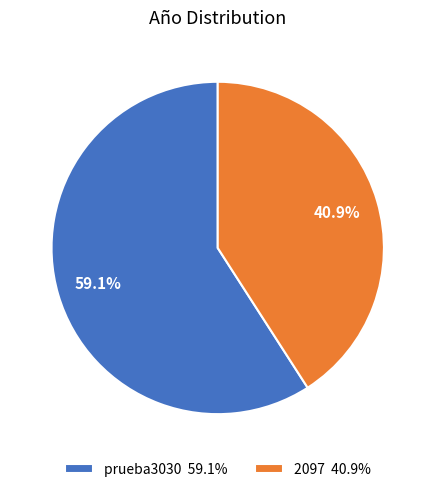

Do prueba3030 and 2097 together represent more than half of the pie?

Yes